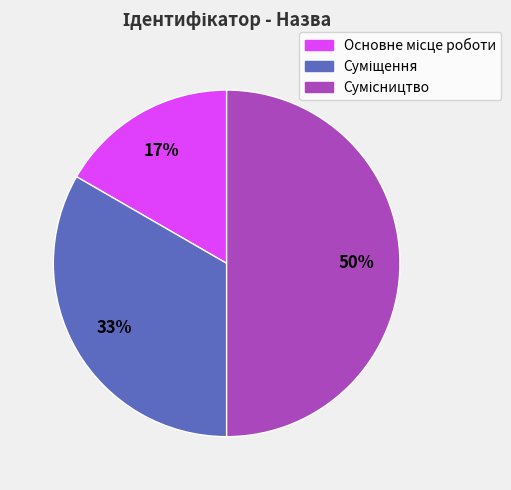

To the nearest percent, what is the difference between the largest and smallest slice percentages?

33%